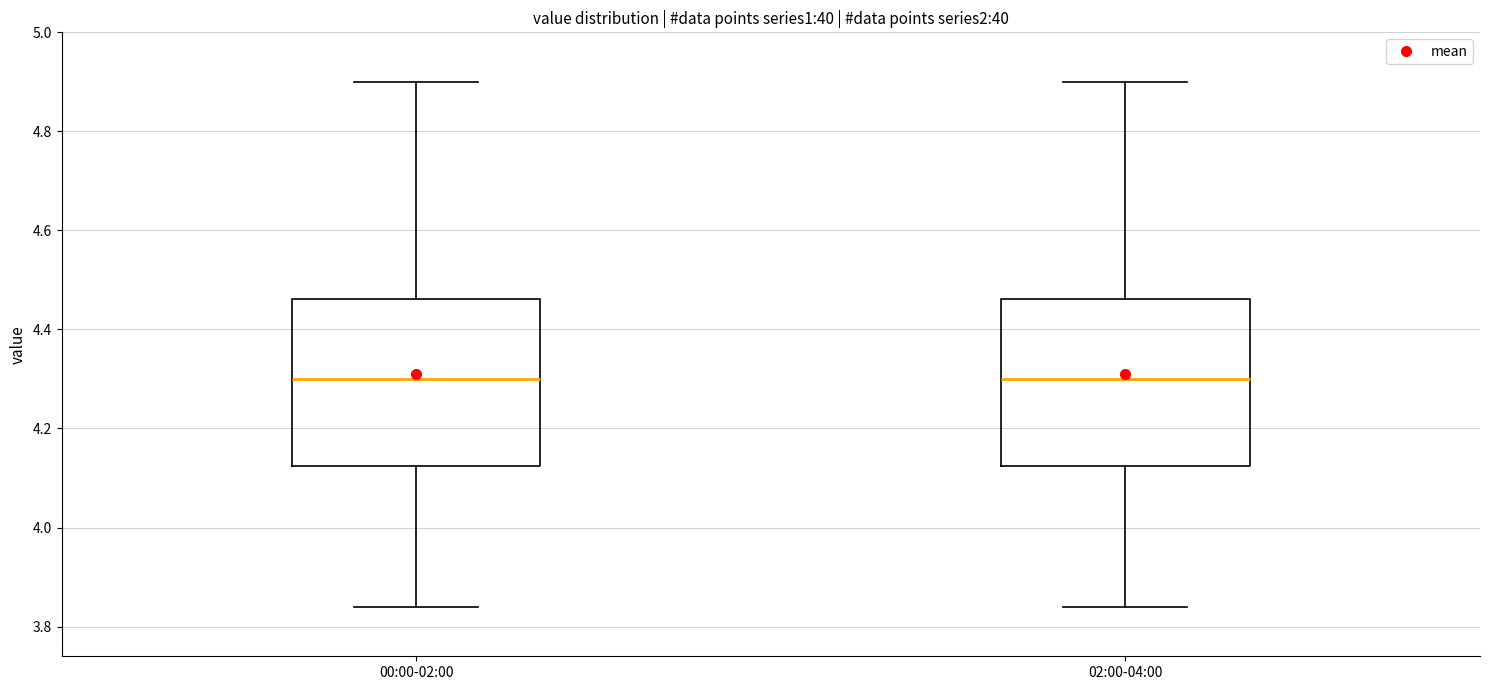

Reading left to right, read every box against the y-axis: the position of its median line, the range the box covers, and the ends of its whiskers. The values are not printed on the chart, so give them approximately, as read against the axis.

00:00-02:00: median 4.30, box 4.12 to 4.46, whiskers 3.84 to 4.90
02:00-04:00: median 4.30, box 4.12 to 4.46, whiskers 3.84 to 4.90